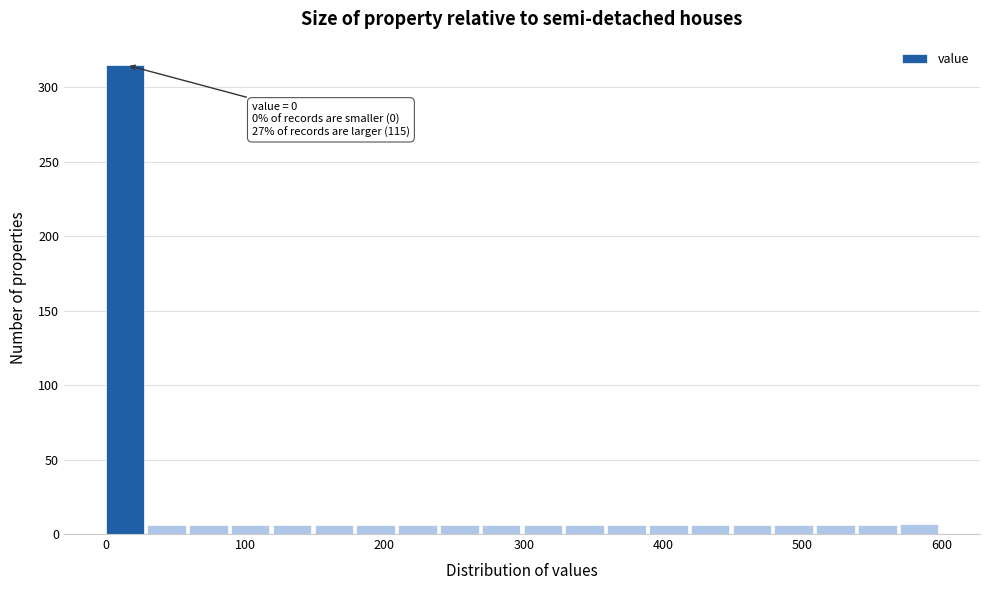

Around what value on the x-axis is the tallest bar? Give the approximate position of its centre, as read against the axis.

10